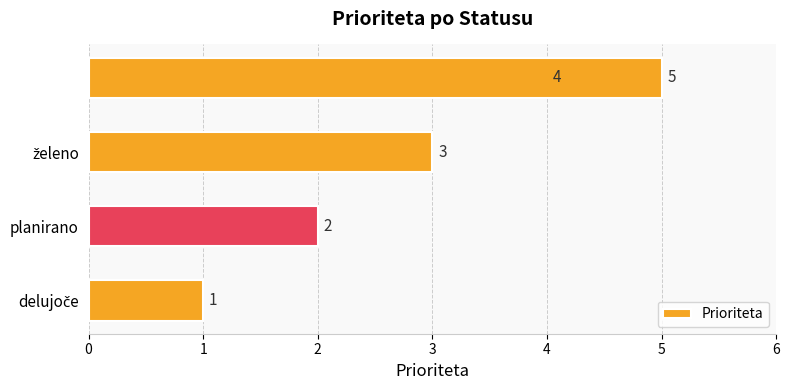

What is the greatest value displayed?

5